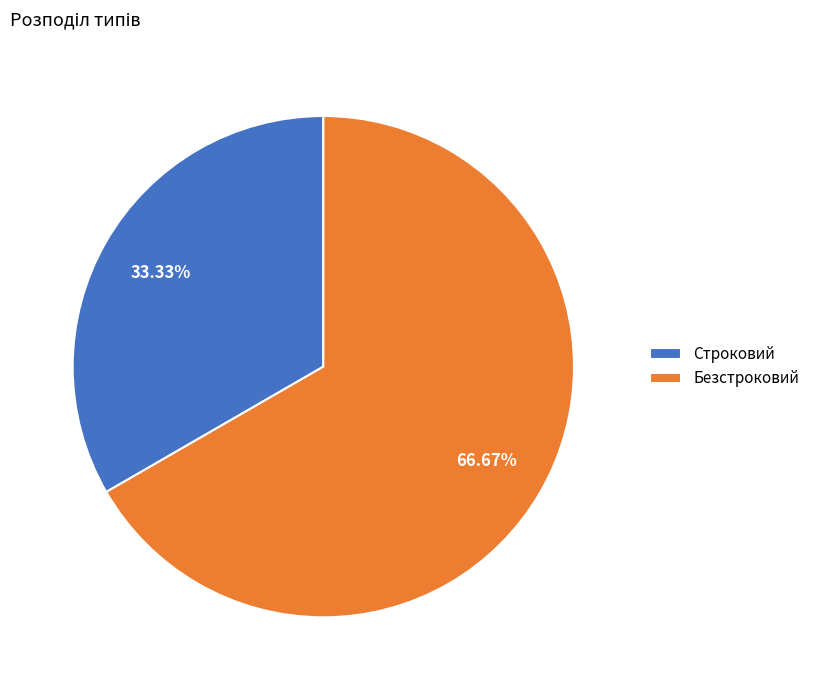

How many slices are in this pie chart?

2